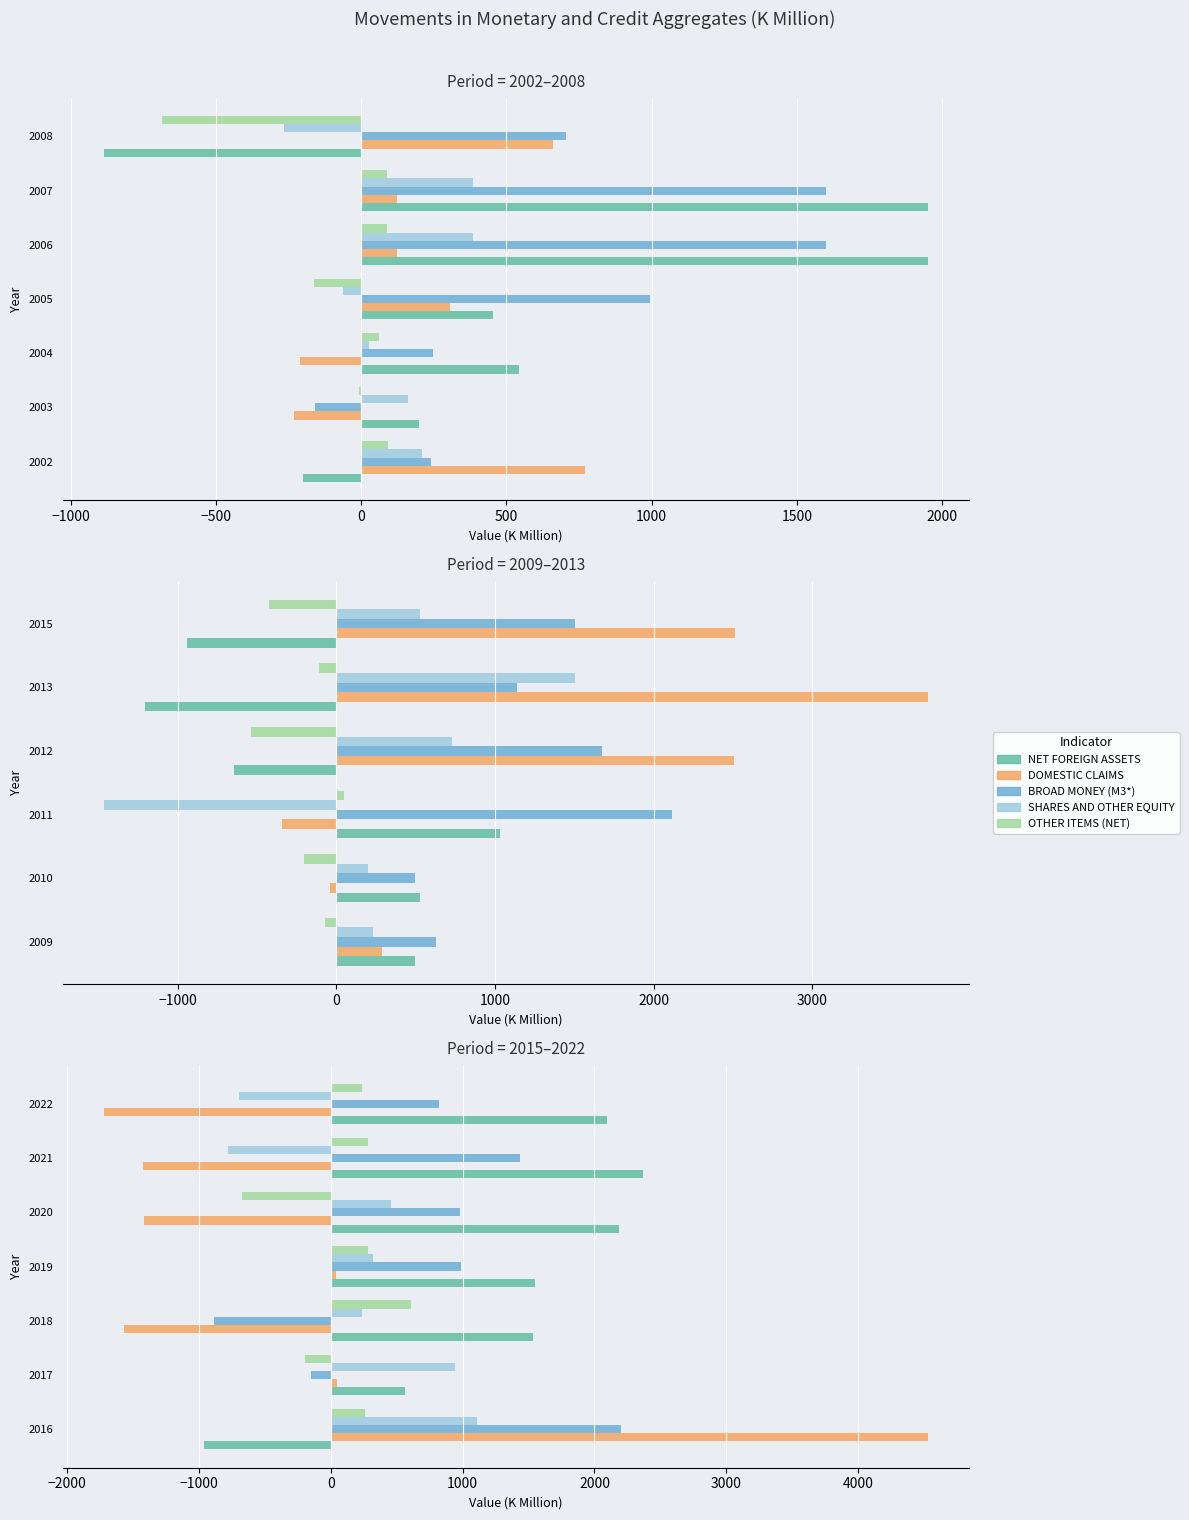

What is the greatest value displayed?

4529.0